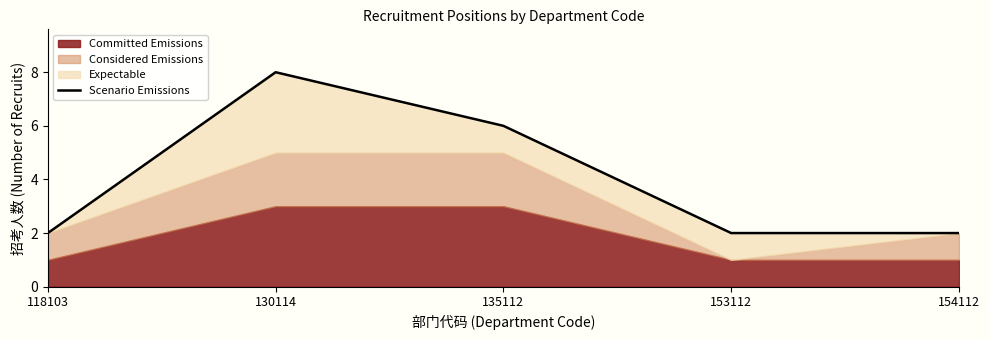

Does the chart display data point markers on the line(s)?

No